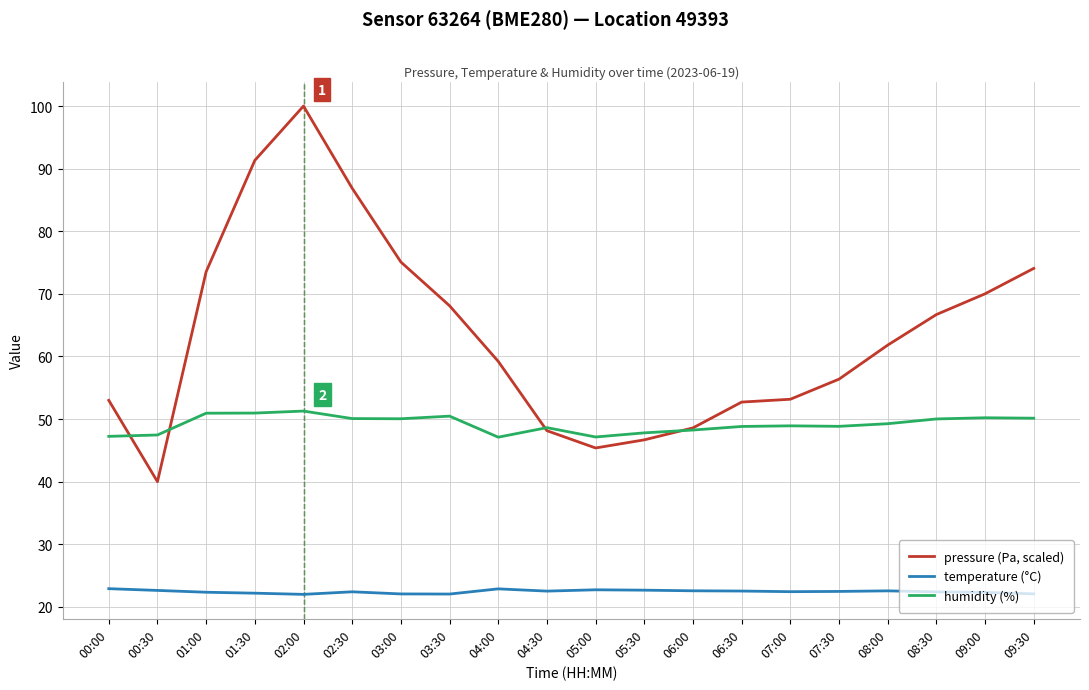

Between which two adjacent categories do humidity (%) and pressure (Pa, scaled) first intersect?

00:00 and 00:30